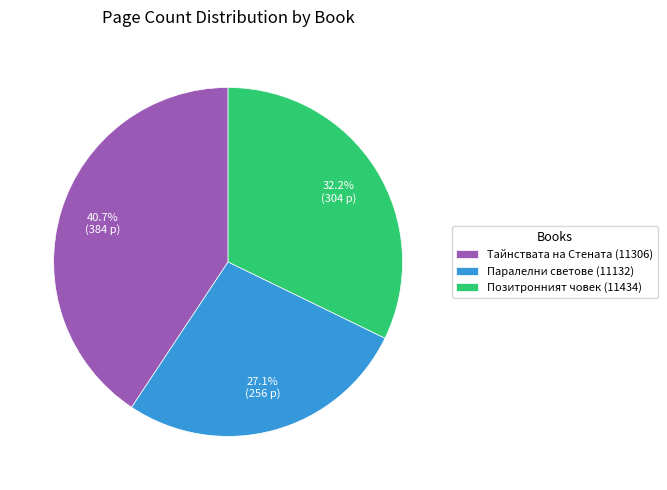

Count the number of slices in the pie.

3